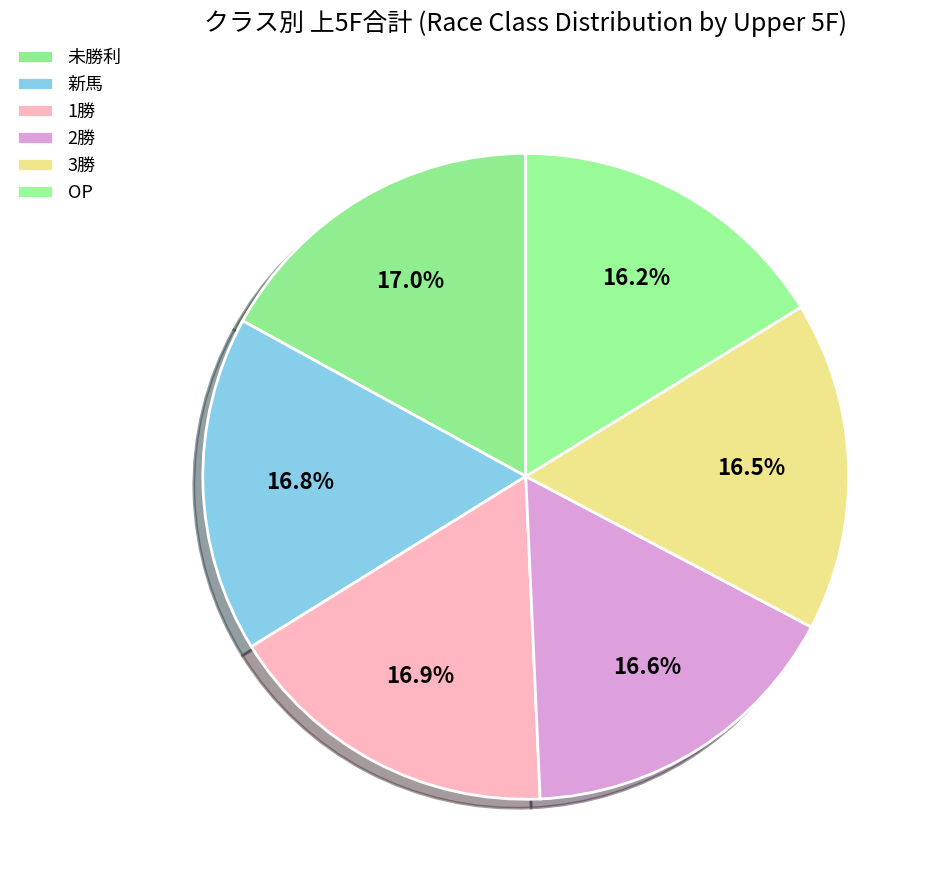

How many slices are in this pie chart?

6